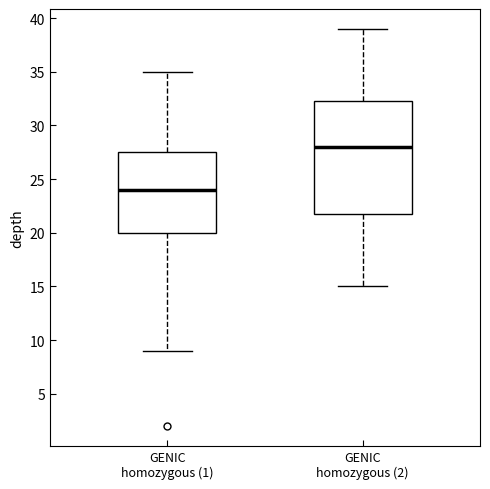

Reading left to right, transcribe this box plot: for each box, give where its median line is, the range the box spans, and where its two whiskers end, as read against the y-axis. The values are not printed on the chart, so give them approximately, as read against the axis.

GENIC homozygous (1): median 24.0, box 20.0 to 27.5, whiskers 9.0 to 35.0
GENIC homozygous (2): median 28.0, box 22.0 to 32.5, whiskers 15.0 to 39.0